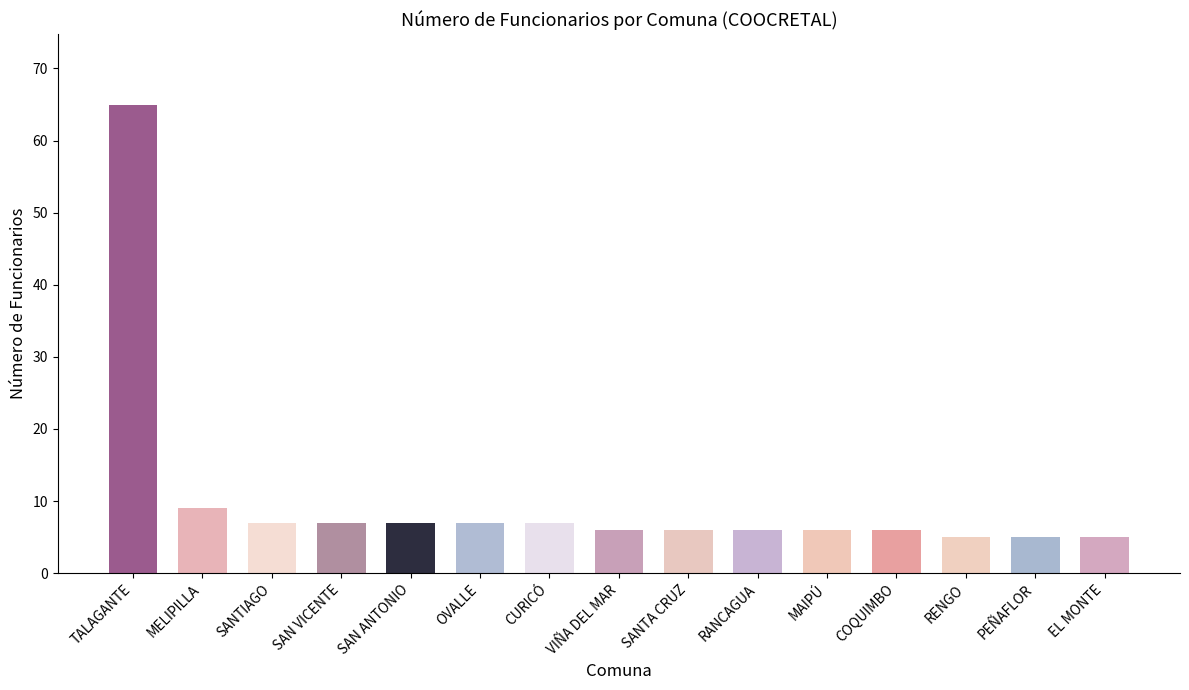

What is the value of the 15th bar from the left?

5